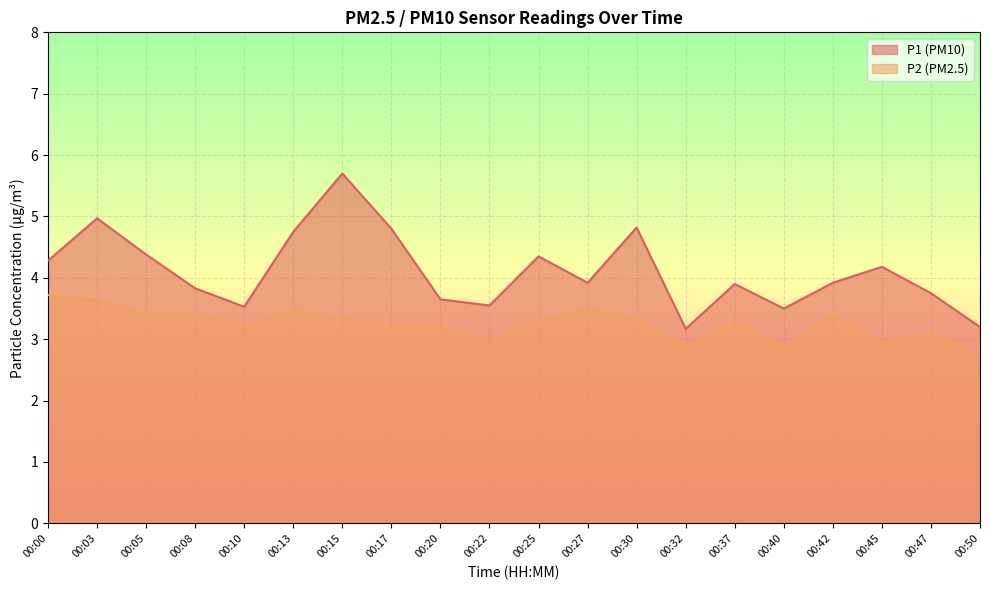

Which series has the largest range (max minus min)?

P1 (PM10)